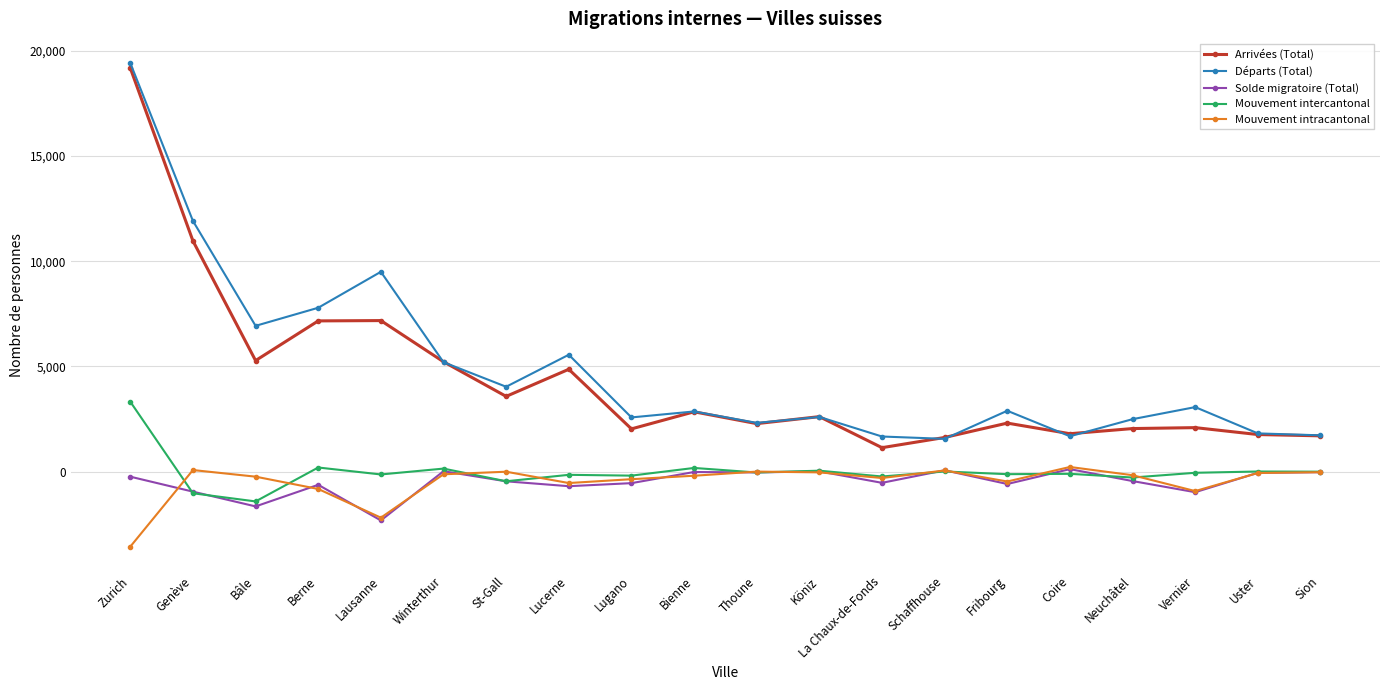

What is the label of the 10th point from the right?

Thoune